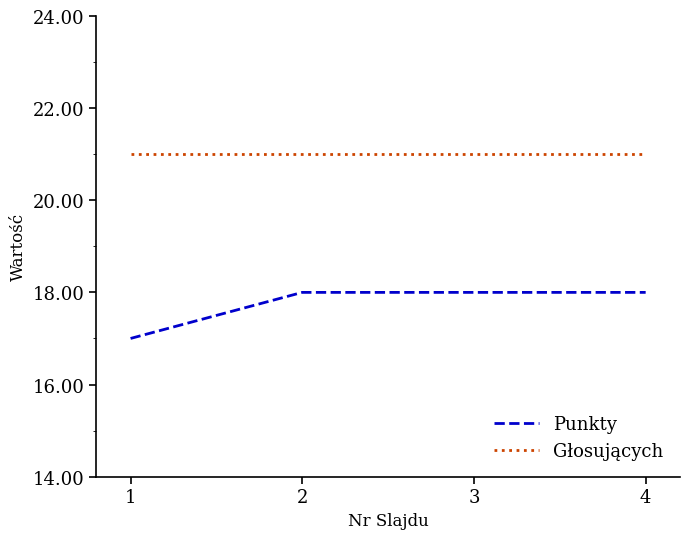

At how many categories does at least one series exceed 19?

4